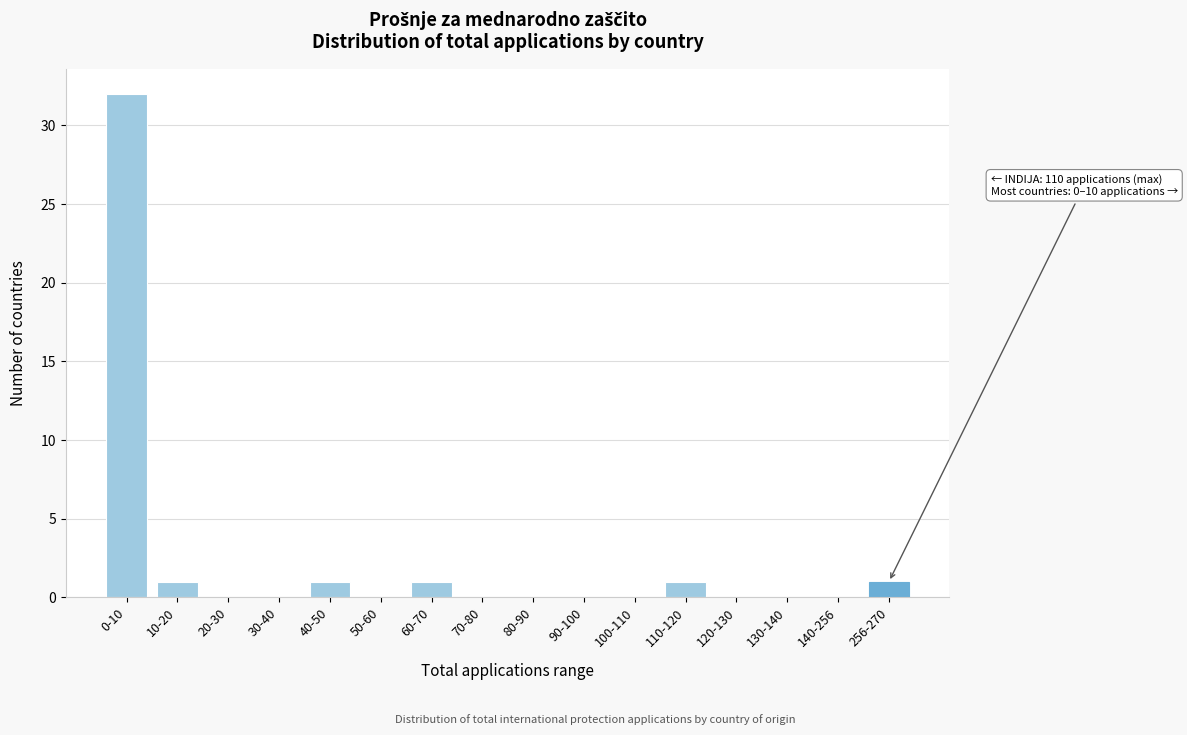

Reading left to right, list all the values displayed in this chart.

0-10=32	10-20=1	20-30=0	30-40=0	40-50=1	50-60=0	60-70=1	70-80=0	80-90=0	90-100=0	100-110=0	110-120=1	120-130=0	130-140=0	140-256=0	256-270=1